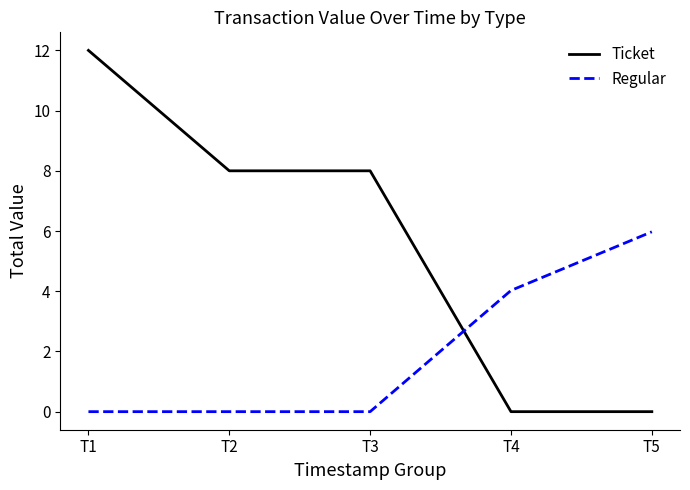

Between T1 and T2, which series saw the biggest shift?

Ticket